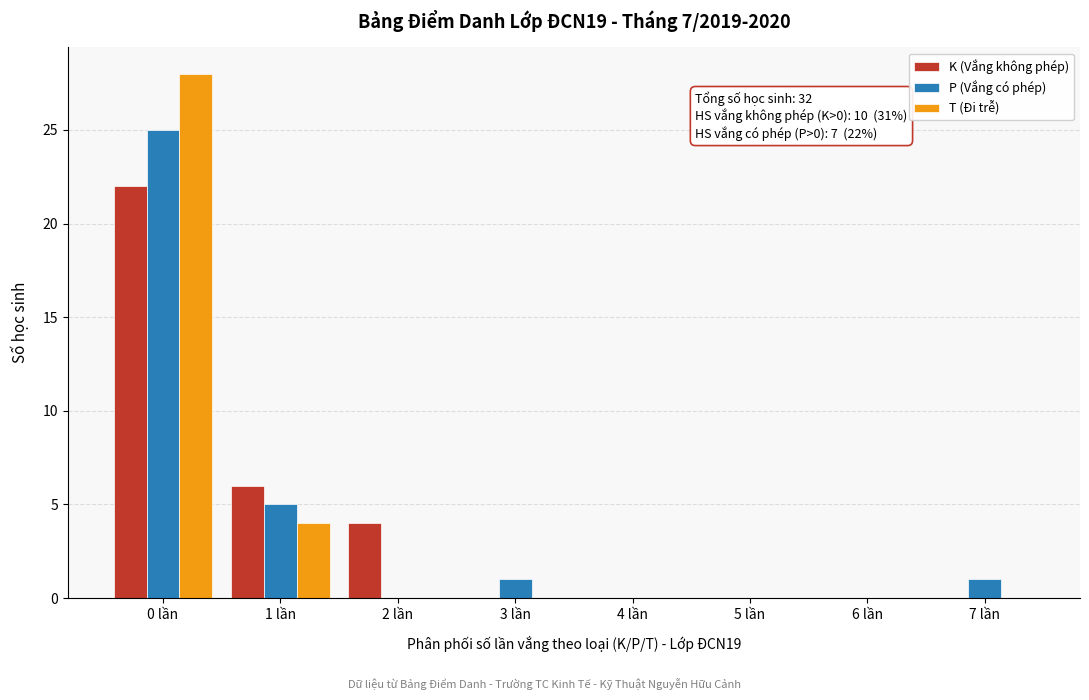

Reading left to right, extract all data points from this chart.

K (Vắng không phép): 0 lần=22	1 lần=6	2 lần=4	3 lần=0	4 lần=0	5 lần=0	6 lần=0	7 lần=0
P (Vắng có phép): 0 lần=25	1 lần=5	2 lần=0	3 lần=1	4 lần=0	5 lần=0	6 lần=0	7 lần=1
T (Đi trễ): 0 lần=28	1 lần=4	2 lần=0	3 lần=0	4 lần=0	5 lần=0	6 lần=0	7 lần=0